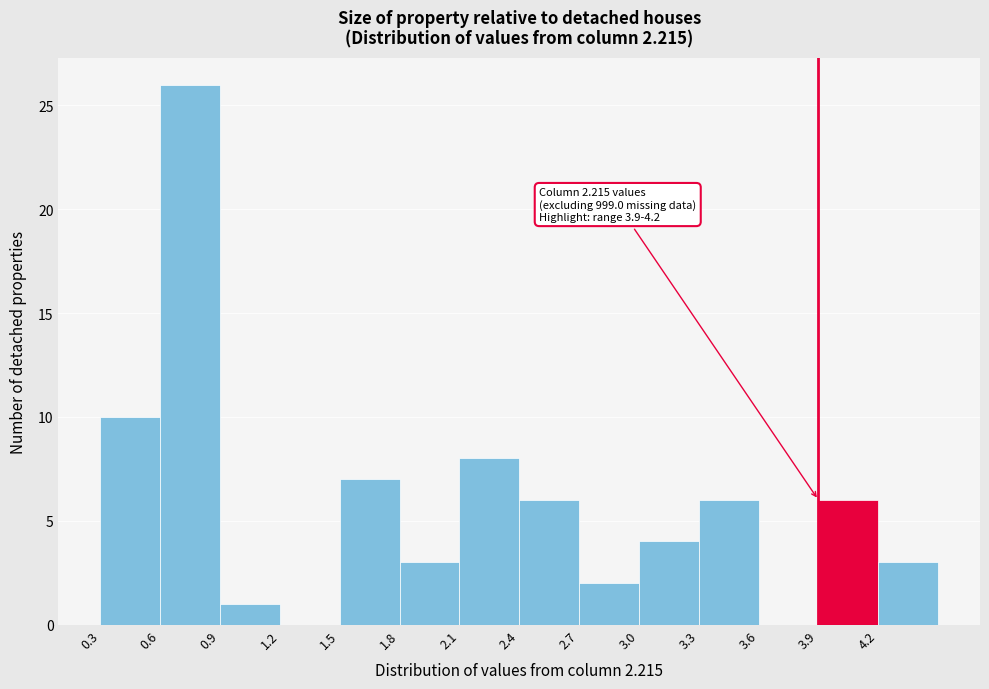

Over which range of the x-axis is the bar tallest?

0.6 to 0.9